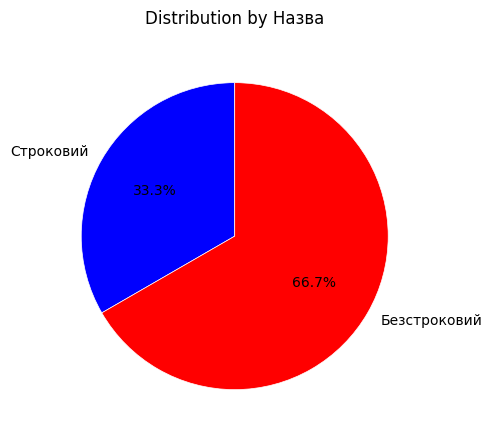

Rank the categories by value from lowest to highest.

Строковий, Безстроковий